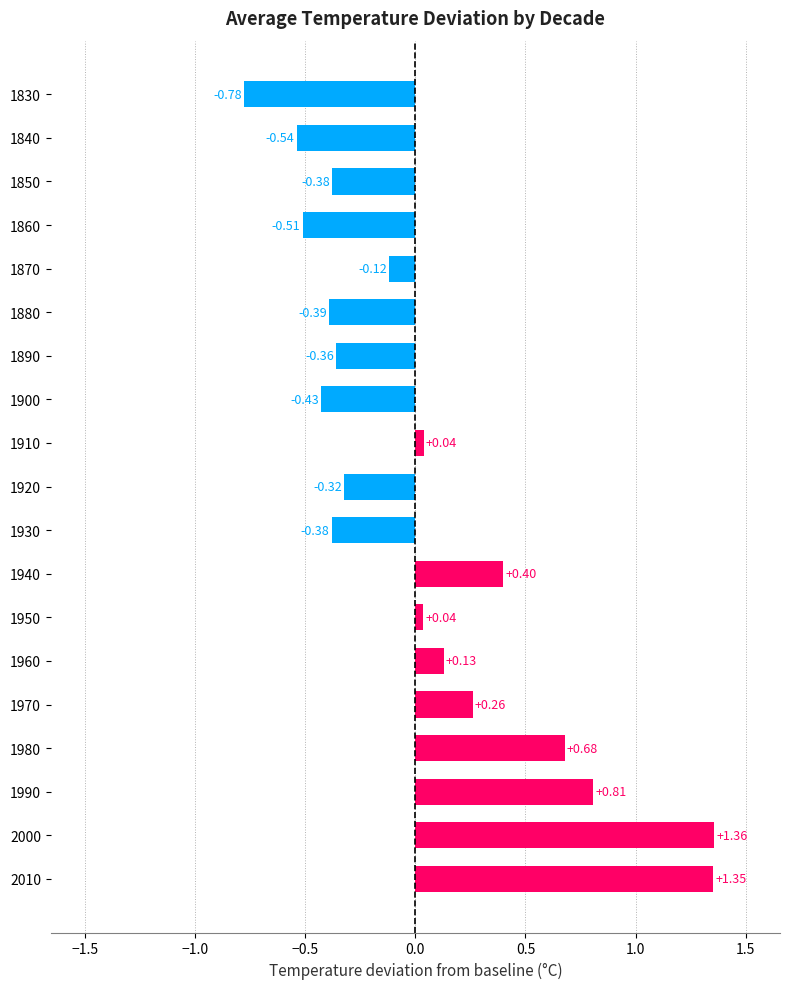

What is the difference between the maximum and second lowest values?

1.9